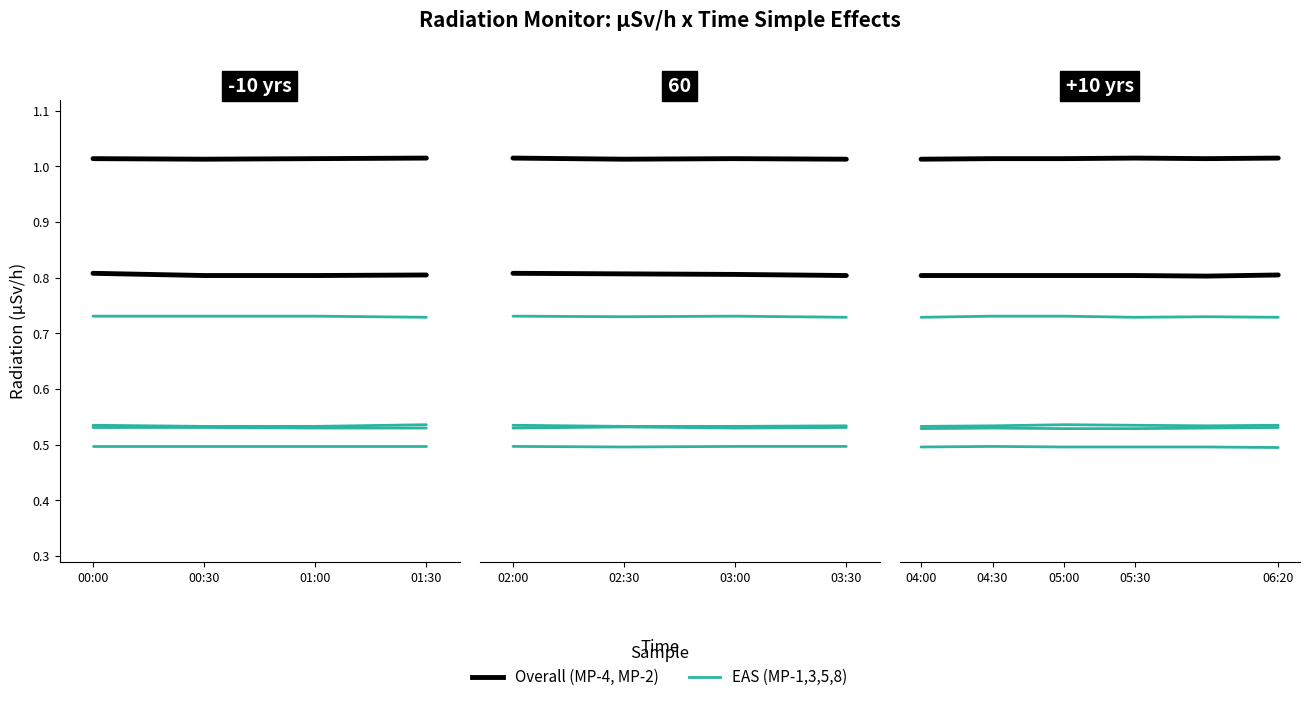

At which label does MP-3 (EAS) reach its minimum?

00:00